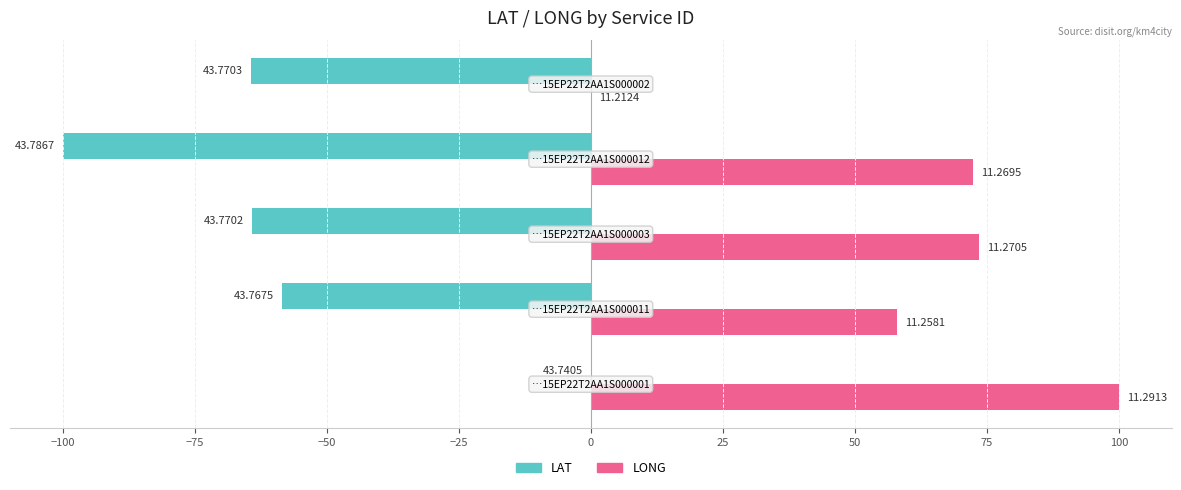

What are all the series names shown in the legend?

LAT, LONG